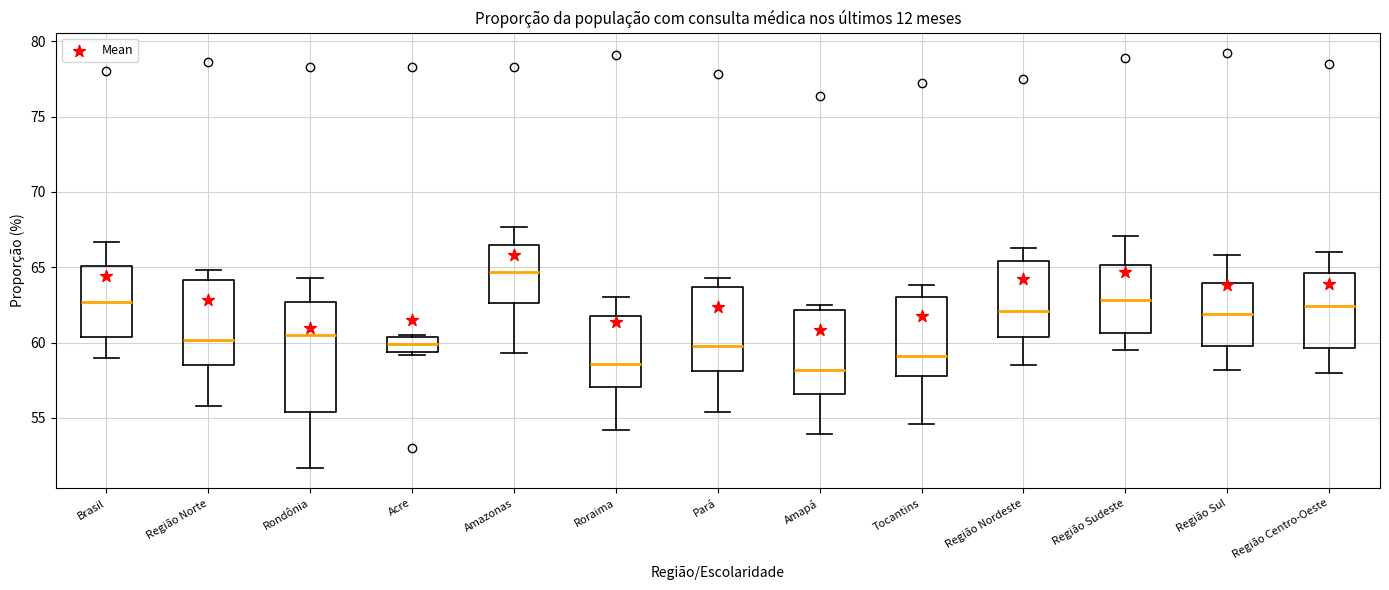

Reading left to right, transcribe this box plot: for each box, give where its median line is, the range the box spans, and where its two whiskers end, as read against the y-axis. The values are not printed on the chart, so give them approximately, as read against the axis.

Brasil: median 62.5, box 60.5 to 65.0, whiskers 59.0 to 66.5
Região Norte: median 60.0, box 58.5 to 64.0, whiskers 56.0 to 65.0
Rondônia: median 60.5, box 55.5 to 62.5, whiskers 51.5 to 64.5
Acre: median 60.0, box 59.5 to 60.5, whiskers 59.0 to 60.5
Amazonas: median 64.5, box 62.5 to 66.5, whiskers 59.5 to 67.5
Roraima: median 58.5, box 57.0 to 62.0, whiskers 54.0 to 63.0
Pará: median 60.0, box 58.0 to 63.5, whiskers 55.5 to 64.5
Amapá: median 58.0, box 56.5 to 62.0, whiskers 54.0 to 62.5
Tocantins: median 59.0, box 58.0 to 63.0, whiskers 54.5 to 64.0
Região Nordeste: median 62.0, box 60.5 to 65.5, whiskers 58.5 to 66.5
Região Sudeste: median 63.0, box 60.5 to 65.0, whiskers 59.5 to 67.0
Região Sul: median 62.0, box 60.0 to 64.0, whiskers 58.0 to 66.0
Região Centro-Oeste: median 62.5, box 59.5 to 64.5, whiskers 58.0 to 66.0